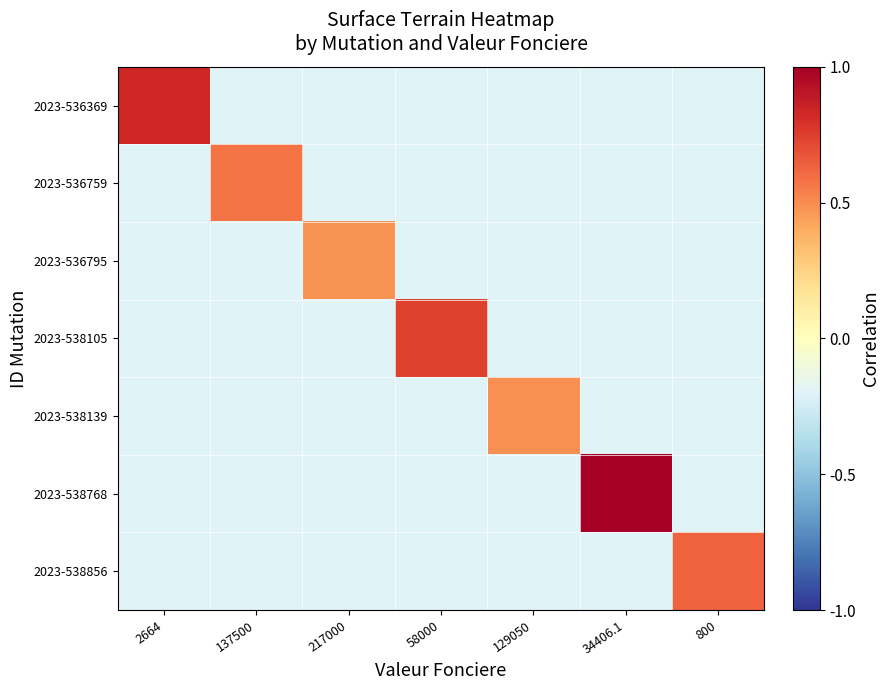

Which series has the largest range (max minus min)?

2023-538768